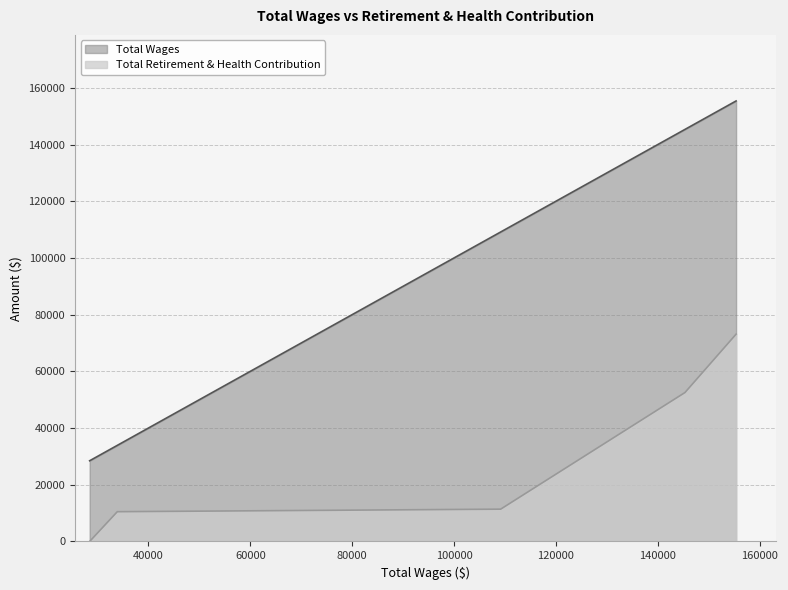

What are all the series names shown in the legend?

Total Wages, Total Retirement & Health Contribution